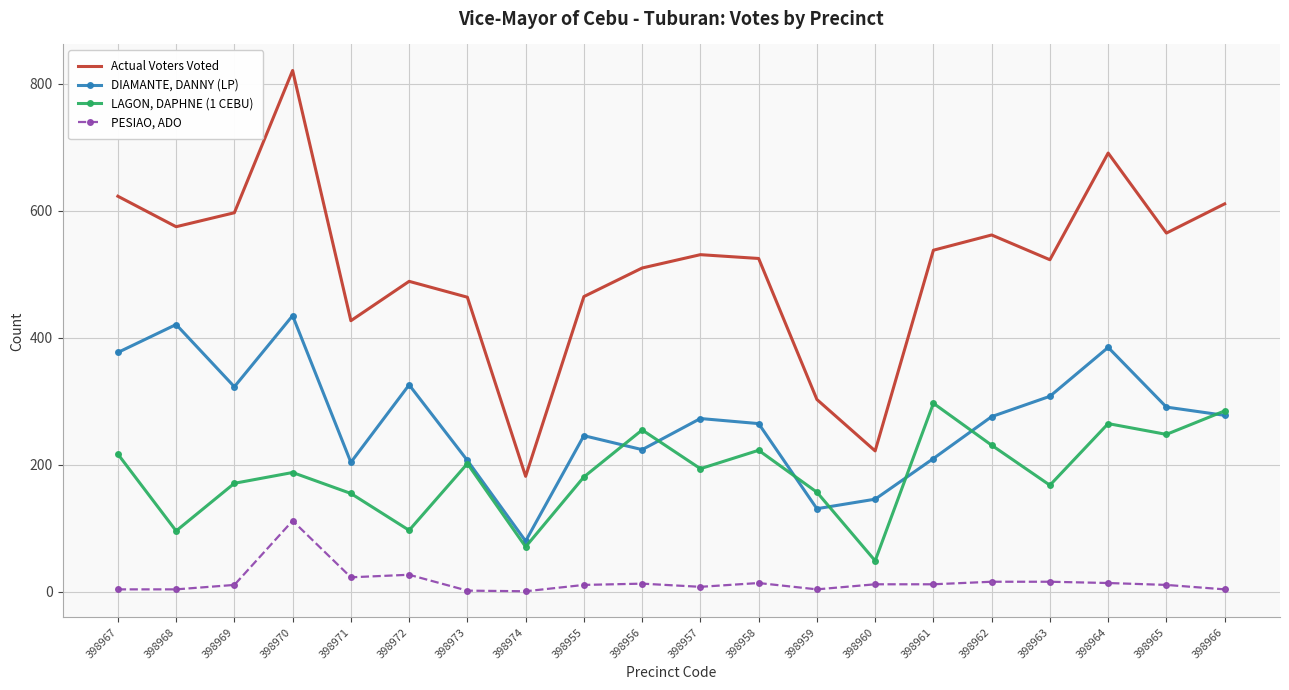

What are all the series names shown in the legend?

Actual Voters Voted, DIAMANTE, DANNY (LP), LAGON, DAPHNE (1 CEBU), PESIAO, ADO